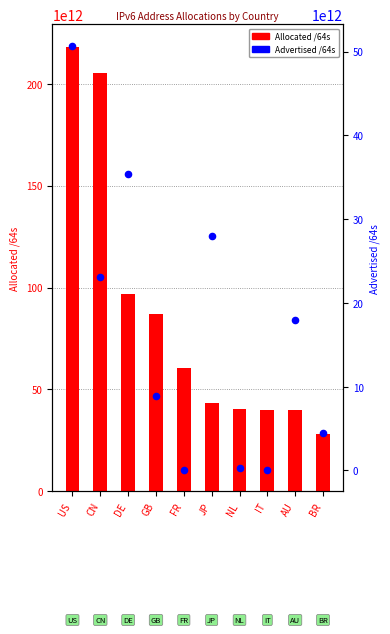

What is the total value across all series at BR?

32812151865344